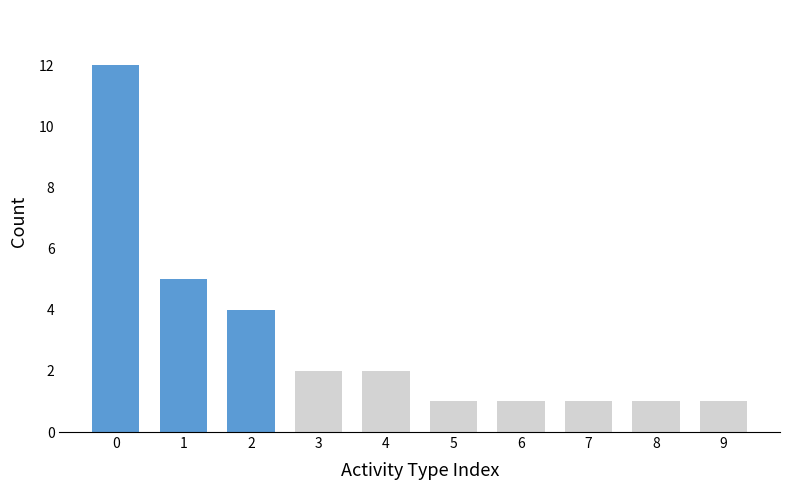

What is the greatest value displayed?

12